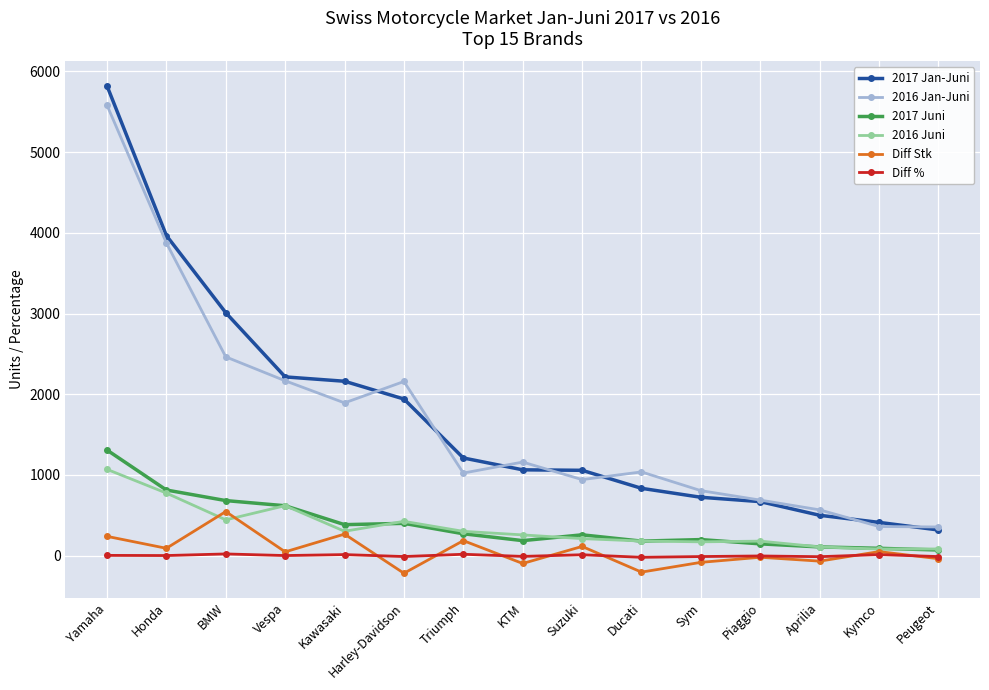

True or false: Diff Stk has more than 0 points higher than both neighbors.

True